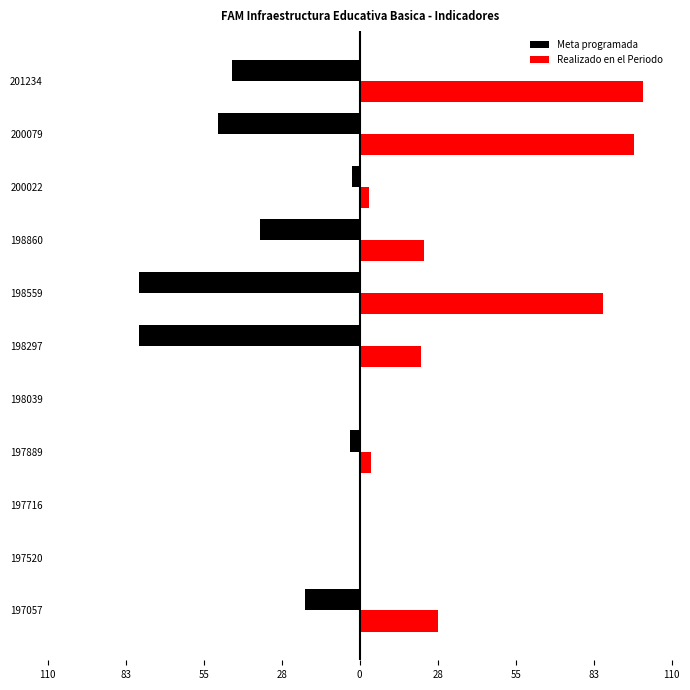

What are all the series names shown in the legend?

Meta programada, Realizado en el Periodo